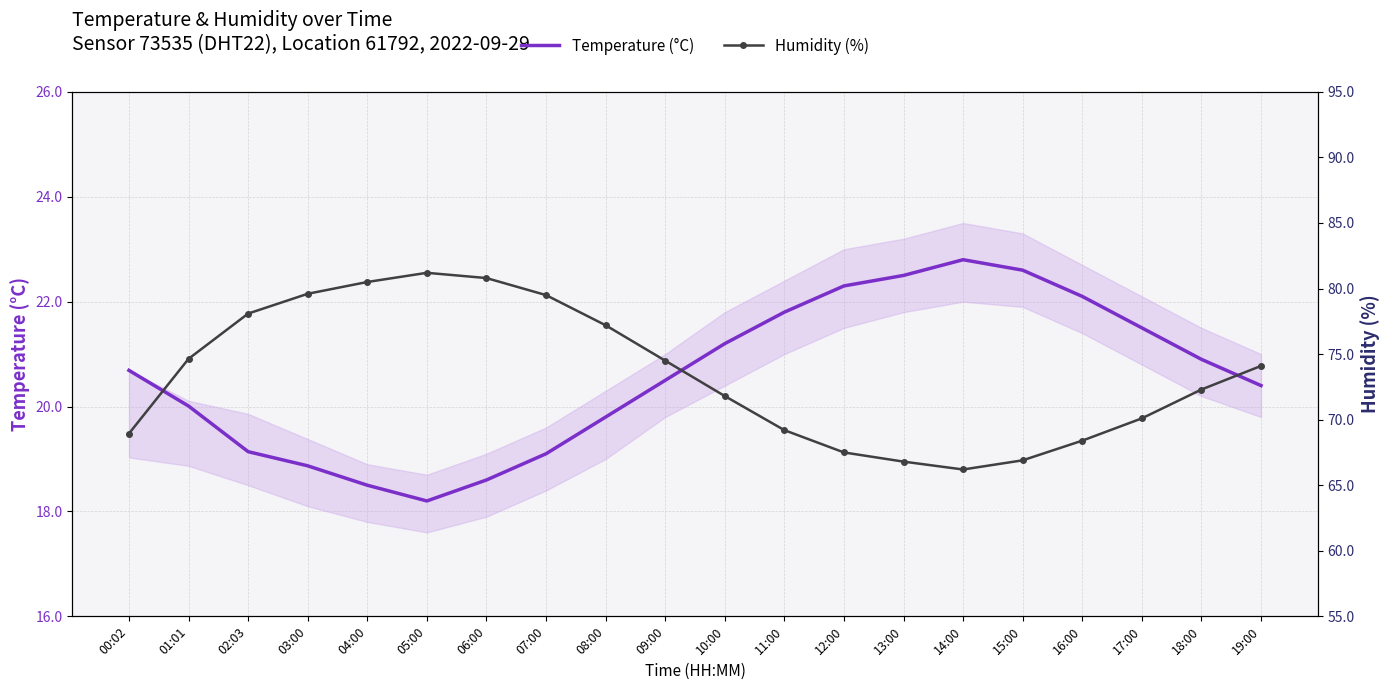

True or false: Temperature (°C) has a value of 22.3 at 12:00.

True